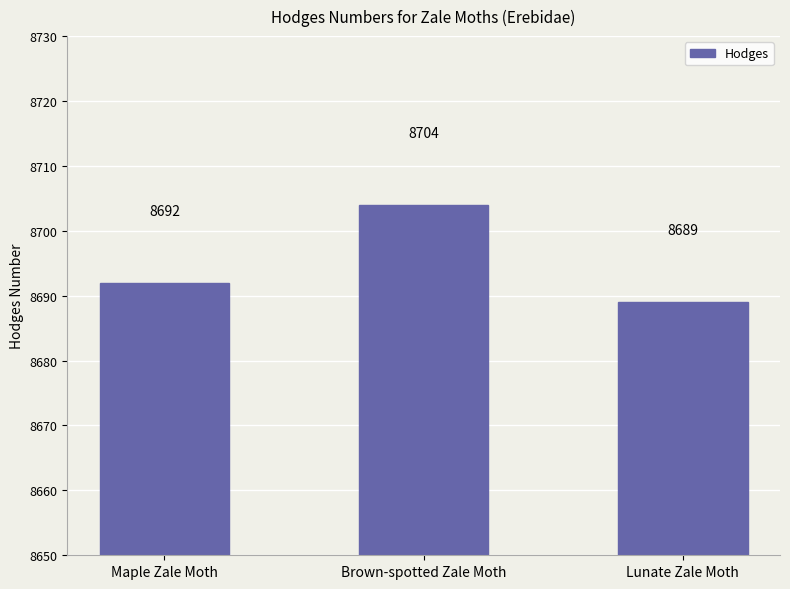

Rank the categories by value from lowest to highest.

Lunate Zale Moth, Maple Zale Moth, Brown-spotted Zale Moth